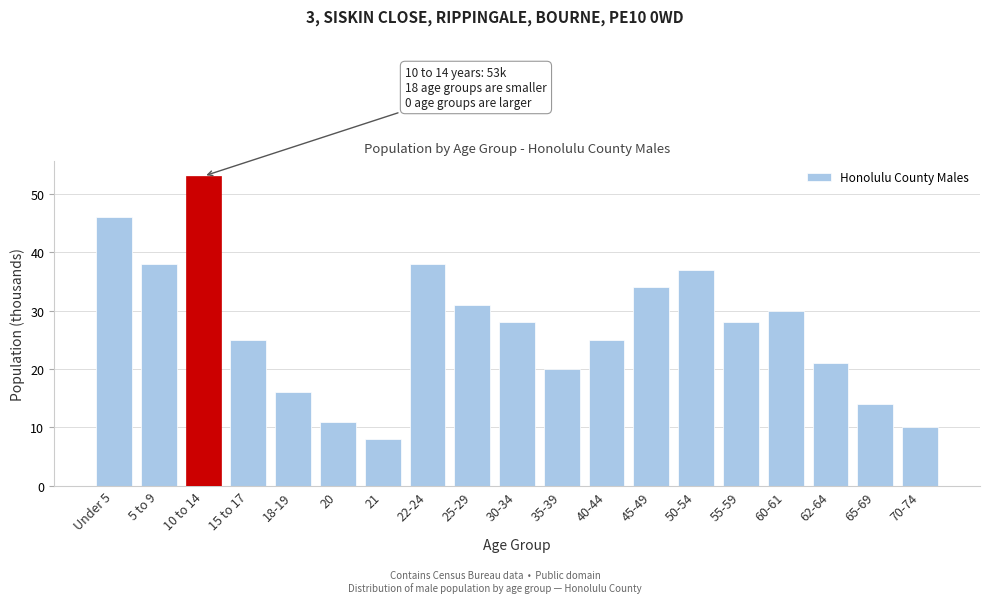

Reading left to right, extract all data points from this chart.

Under 5=46	5 to 9=38	10 to 14=53	15 to 17=25	18-19=16	20=11	21=8	22-24=38	25-29=31	30-34=28	35-39=20	40-44=25	45-49=34	50-54=37	55-59=28	60-61=30	62-64=21	65-69=14	70-74=10